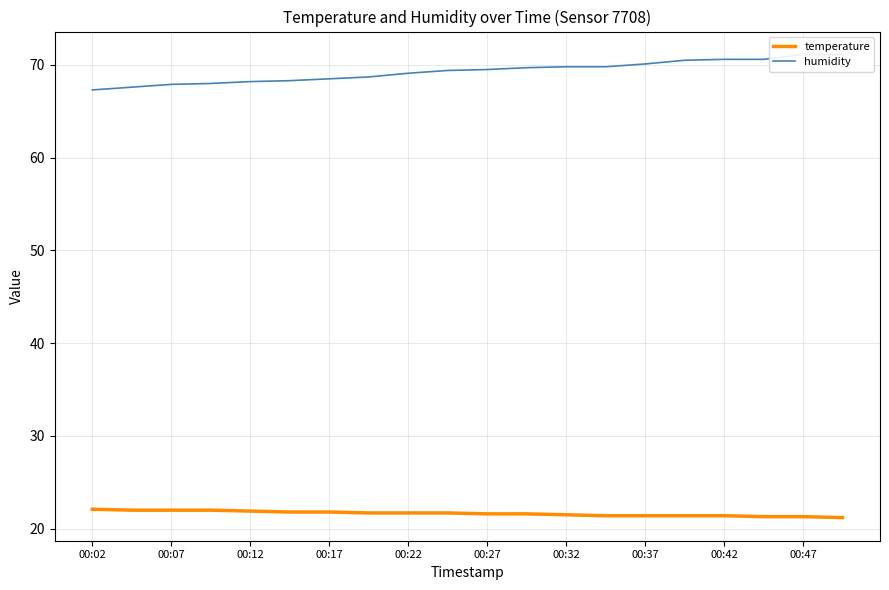

The temperature series shows 22.0 at 00:07. True or false?

True